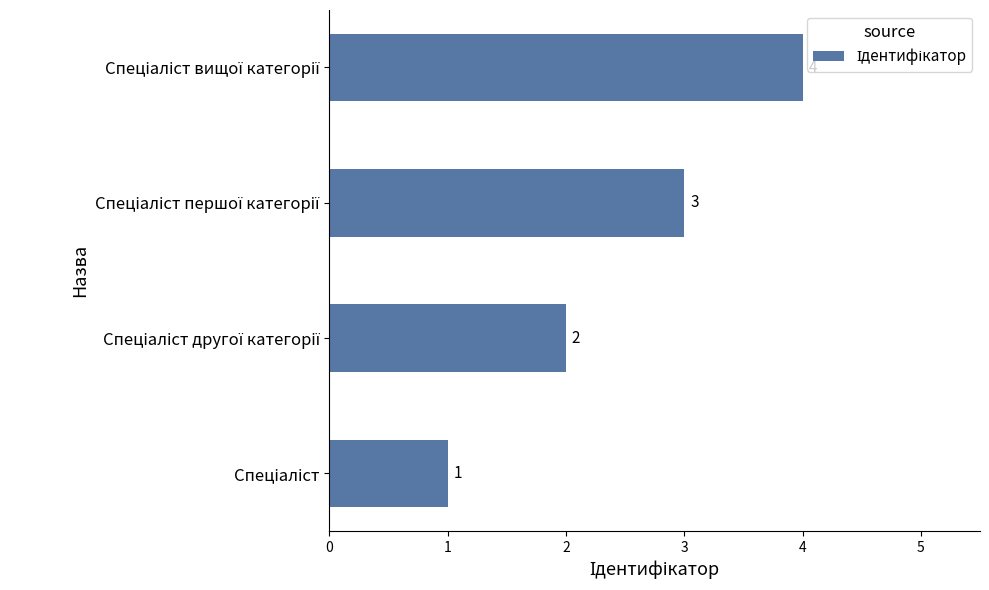

How many bars are there in total?

4